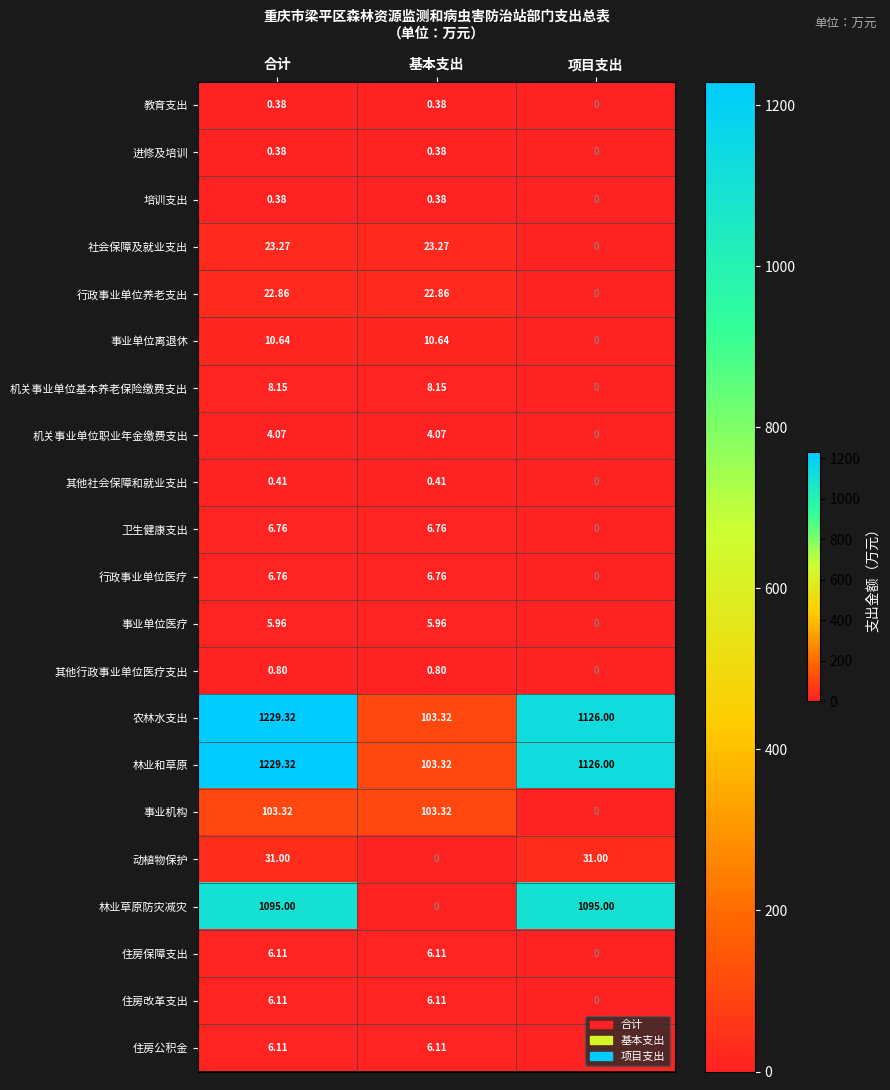

At which label does 其他社会保障和就业支出 reach its minimum?

项目支出